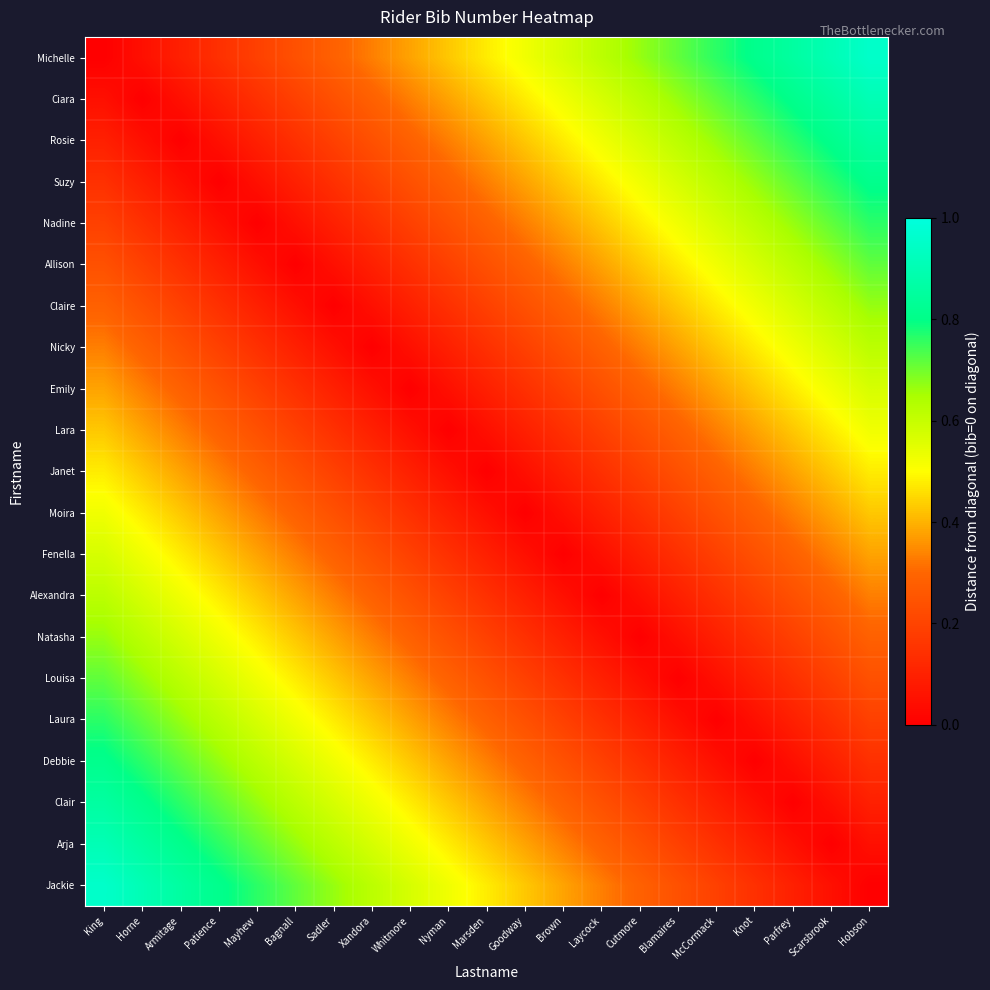

Reading left to right, extract all data points from this chart.

Michelle: King=0.0	Horne=0.0	Armitage=0.1	Patience=0.1	Mayhew=0.2	Bagnall=0.2	Sadler=0.3	Xandora=0.3	Whitmore=0.4	Nyman=0.4	Marsden=0.5	Goodway=0.5	Brown=0.6	Laycock=0.6	Cutmore=0.7	Blamaires=0.7	McCormack=0.8	Knot=0.8	Parfrey=0.9	Scarsbrook=0.9	Hobson=1.0
Ciara: King=0.0	Horne=0.0	Armitage=0.0	Patience=0.1	Mayhew=0.1	Bagnall=0.2	Sadler=0.2	Xandora=0.3	Whitmore=0.3	Nyman=0.4	Marsden=0.4	Goodway=0.5	Brown=0.5	Laycock=0.6	Cutmore=0.6	Blamaires=0.7	McCormack=0.7	Knot=0.8	Parfrey=0.8	Scarsbrook=0.9	Hobson=0.9
Rosie: King=0.1	Horne=0.0	Armitage=0.0	Patience=0.0	Mayhew=0.1	Bagnall=0.1	Sadler=0.2	Xandora=0.2	Whitmore=0.3	Nyman=0.3	Marsden=0.4	Goodway=0.4	Brown=0.5	Laycock=0.5	Cutmore=0.6	Blamaires=0.6	McCormack=0.7	Knot=0.7	Parfrey=0.8	Scarsbrook=0.8	Hobson=0.9
Suzy: King=0.1	Horne=0.1	Armitage=0.0	Patience=0.0	Mayhew=0.0	Bagnall=0.1	Sadler=0.1	Xandora=0.2	Whitmore=0.2	Nyman=0.3	Marsden=0.3	Goodway=0.4	Brown=0.4	Laycock=0.5	Cutmore=0.5	Blamaires=0.6	McCormack=0.6	Knot=0.7	Parfrey=0.7	Scarsbrook=0.8	Hobson=0.8
Nadine: King=0.2	Horne=0.1	Armitage=0.1	Patience=0.0	Mayhew=0.0	Bagnall=0.0	Sadler=0.1	Xandora=0.1	Whitmore=0.2	Nyman=0.2	Marsden=0.3	Goodway=0.3	Brown=0.4	Laycock=0.4	Cutmore=0.5	Blamaires=0.5	McCormack=0.6	Knot=0.6	Parfrey=0.7	Scarsbrook=0.7	Hobson=0.8
Allison: King=0.2	Horne=0.2	Armitage=0.1	Patience=0.1	Mayhew=0.0	Bagnall=0.0	Sadler=0.0	Xandora=0.1	Whitmore=0.1	Nyman=0.2	Marsden=0.2	Goodway=0.3	Brown=0.3	Laycock=0.4	Cutmore=0.4	Blamaires=0.5	McCormack=0.5	Knot=0.6	Parfrey=0.6	Scarsbrook=0.7	Hobson=0.7
Claire: King=0.3	Horne=0.2	Armitage=0.2	Patience=0.1	Mayhew=0.1	Bagnall=0.0	Sadler=0.0	Xandora=0.0	Whitmore=0.1	Nyman=0.1	Marsden=0.2	Goodway=0.2	Brown=0.3	Laycock=0.3	Cutmore=0.4	Blamaires=0.4	McCormack=0.5	Knot=0.5	Parfrey=0.6	Scarsbrook=0.6	Hobson=0.7
Nicky: King=0.3	Horne=0.3	Armitage=0.2	Patience=0.2	Mayhew=0.1	Bagnall=0.1	Sadler=0.0	Xandora=0.0	Whitmore=0.0	Nyman=0.1	Marsden=0.1	Goodway=0.2	Brown=0.2	Laycock=0.3	Cutmore=0.3	Blamaires=0.4	McCormack=0.4	Knot=0.5	Parfrey=0.5	Scarsbrook=0.6	Hobson=0.6
Emily: King=0.4	Horne=0.3	Armitage=0.3	Patience=0.2	Mayhew=0.2	Bagnall=0.1	Sadler=0.1	Xandora=0.0	Whitmore=0.0	Nyman=0.0	Marsden=0.1	Goodway=0.1	Brown=0.2	Laycock=0.2	Cutmore=0.3	Blamaires=0.3	McCormack=0.4	Knot=0.4	Parfrey=0.5	Scarsbrook=0.5	Hobson=0.6
Lara: King=0.4	Horne=0.4	Armitage=0.3	Patience=0.3	Mayhew=0.2	Bagnall=0.2	Sadler=0.1	Xandora=0.1	Whitmore=0.0	Nyman=0.0	Marsden=0.0	Goodway=0.1	Brown=0.1	Laycock=0.2	Cutmore=0.2	Blamaires=0.3	McCormack=0.3	Knot=0.4	Parfrey=0.4	Scarsbrook=0.5	Hobson=0.5
Janet: King=0.5	Horne=0.4	Armitage=0.4	Patience=0.3	Mayhew=0.3	Bagnall=0.2	Sadler=0.2	Xandora=0.1	Whitmore=0.1	Nyman=0.0	Marsden=0.0	Goodway=0.0	Brown=0.1	Laycock=0.1	Cutmore=0.2	Blamaires=0.2	McCormack=0.3	Knot=0.3	Parfrey=0.4	Scarsbrook=0.4	Hobson=0.5
Moira: King=0.5	Horne=0.5	Armitage=0.4	Patience=0.4	Mayhew=0.3	Bagnall=0.3	Sadler=0.2	Xandora=0.2	Whitmore=0.1	Nyman=0.1	Marsden=0.0	Goodway=0.0	Brown=0.0	Laycock=0.1	Cutmore=0.1	Blamaires=0.2	McCormack=0.2	Knot=0.3	Parfrey=0.3	Scarsbrook=0.4	Hobson=0.4
Fenella: King=0.6	Horne=0.5	Armitage=0.5	Patience=0.4	Mayhew=0.4	Bagnall=0.3	Sadler=0.3	Xandora=0.2	Whitmore=0.2	Nyman=0.1	Marsden=0.1	Goodway=0.0	Brown=0.0	Laycock=0.0	Cutmore=0.1	Blamaires=0.1	McCormack=0.2	Knot=0.2	Parfrey=0.3	Scarsbrook=0.3	Hobson=0.4
Alexandra: King=0.6	Horne=0.6	Armitage=0.5	Patience=0.5	Mayhew=0.4	Bagnall=0.4	Sadler=0.3	Xandora=0.3	Whitmore=0.2	Nyman=0.2	Marsden=0.1	Goodway=0.1	Brown=0.0	Laycock=0.0	Cutmore=0.0	Blamaires=0.1	McCormack=0.1	Knot=0.2	Parfrey=0.2	Scarsbrook=0.3	Hobson=0.3
Natasha: King=0.7	Horne=0.6	Armitage=0.6	Patience=0.5	Mayhew=0.5	Bagnall=0.4	Sadler=0.4	Xandora=0.3	Whitmore=0.3	Nyman=0.2	Marsden=0.2	Goodway=0.1	Brown=0.1	Laycock=0.0	Cutmore=0.0	Blamaires=0.0	McCormack=0.1	Knot=0.1	Parfrey=0.2	Scarsbrook=0.2	Hobson=0.3
Louisa: King=0.7	Horne=0.7	Armitage=0.6	Patience=0.6	Mayhew=0.5	Bagnall=0.5	Sadler=0.4	Xandora=0.4	Whitmore=0.3	Nyman=0.3	Marsden=0.2	Goodway=0.2	Brown=0.1	Laycock=0.1	Cutmore=0.0	Blamaires=0.0	McCormack=0.0	Knot=0.1	Parfrey=0.1	Scarsbrook=0.2	Hobson=0.2
Laura: King=0.8	Horne=0.7	Armitage=0.7	Patience=0.6	Mayhew=0.6	Bagnall=0.5	Sadler=0.5	Xandora=0.4	Whitmore=0.4	Nyman=0.3	Marsden=0.3	Goodway=0.2	Brown=0.2	Laycock=0.1	Cutmore=0.1	Blamaires=0.0	McCormack=0.0	Knot=0.0	Parfrey=0.1	Scarsbrook=0.1	Hobson=0.2
Debbie: King=0.8	Horne=0.8	Armitage=0.7	Patience=0.7	Mayhew=0.6	Bagnall=0.6	Sadler=0.5	Xandora=0.5	Whitmore=0.4	Nyman=0.4	Marsden=0.3	Goodway=0.3	Brown=0.2	Laycock=0.2	Cutmore=0.1	Blamaires=0.1	McCormack=0.0	Knot=0.0	Parfrey=0.0	Scarsbrook=0.1	Hobson=0.1
Clair: King=0.9	Horne=0.8	Armitage=0.8	Patience=0.7	Mayhew=0.7	Bagnall=0.6	Sadler=0.6	Xandora=0.5	Whitmore=0.5	Nyman=0.4	Marsden=0.4	Goodway=0.3	Brown=0.3	Laycock=0.2	Cutmore=0.2	Blamaires=0.1	McCormack=0.1	Knot=0.0	Parfrey=0.0	Scarsbrook=0.0	Hobson=0.1
Arja: King=0.9	Horne=0.9	Armitage=0.8	Patience=0.8	Mayhew=0.7	Bagnall=0.7	Sadler=0.6	Xandora=0.6	Whitmore=0.5	Nyman=0.5	Marsden=0.4	Goodway=0.4	Brown=0.3	Laycock=0.3	Cutmore=0.2	Blamaires=0.2	McCormack=0.1	Knot=0.1	Parfrey=0.0	Scarsbrook=0.0	Hobson=0.0
Jackie: King=1.0	Horne=0.9	Armitage=0.9	Patience=0.8	Mayhew=0.8	Bagnall=0.7	Sadler=0.7	Xandora=0.6	Whitmore=0.6	Nyman=0.5	Marsden=0.5	Goodway=0.4	Brown=0.4	Laycock=0.3	Cutmore=0.3	Blamaires=0.2	McCormack=0.2	Knot=0.1	Parfrey=0.1	Scarsbrook=0.0	Hobson=0.0